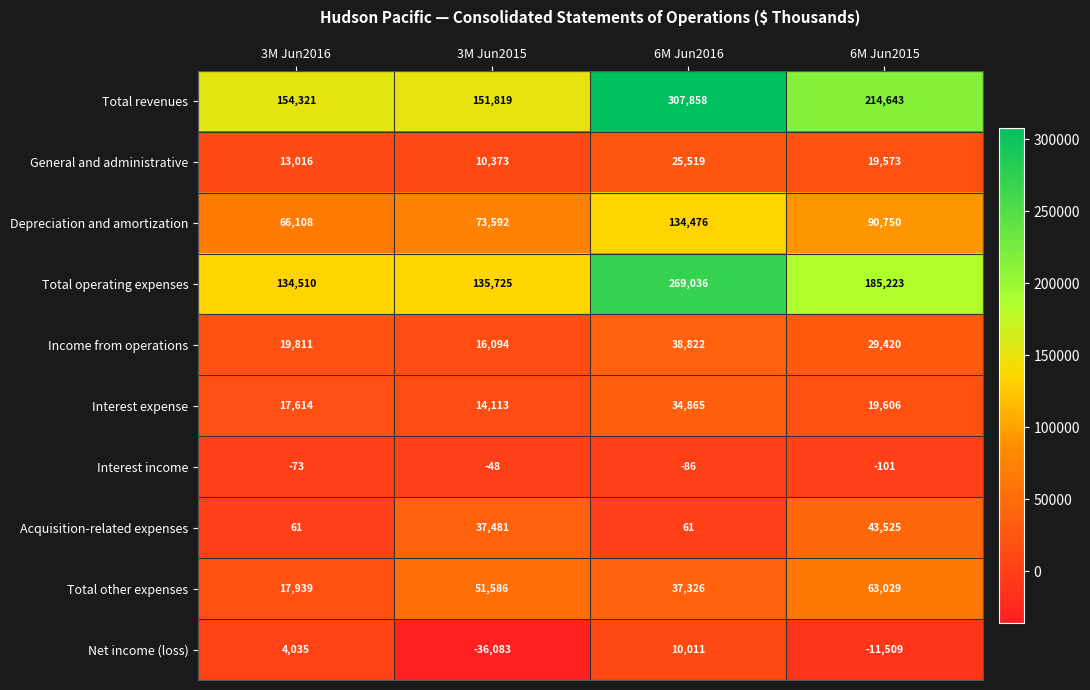

What is the difference between the Depreciation and amortization values at 3M Jun2015 and 6M Jun2016?

60884